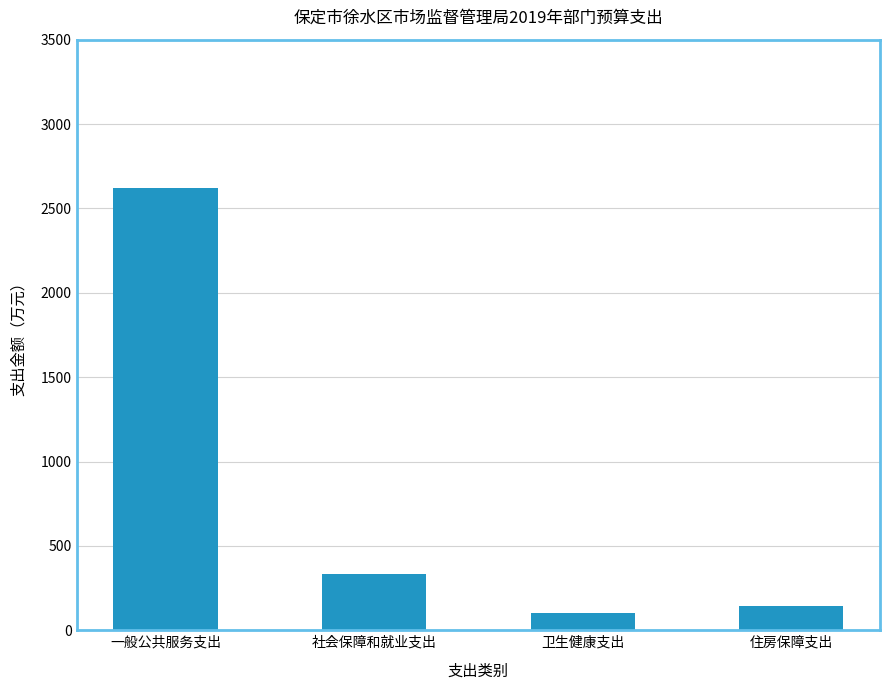

Between 卫生健康支出 and 住房保障支出, which is larger?

住房保障支出